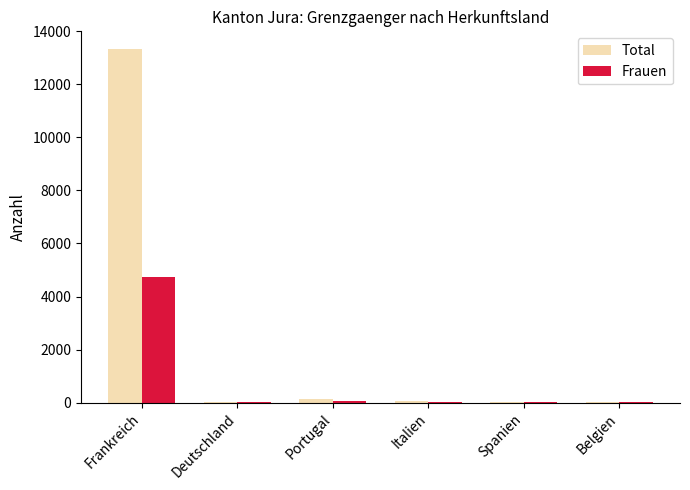

What are all the series names shown in the legend?

Total, Frauen